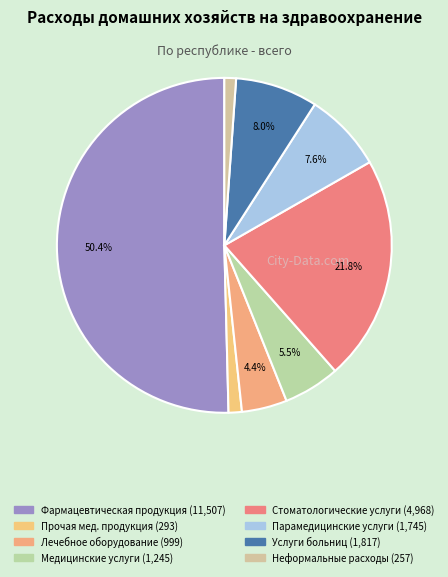

Rank the categories by value from highest to lowest.

Фармацевтическая продукция, Стоматологические услуги, Услуги больниц, Парамедицинские услуги, Медицинские услуги, Лечебное оборудование и аппараты, Прочая продукция медицинского назначения, Неформальные расходы на здравоохранение